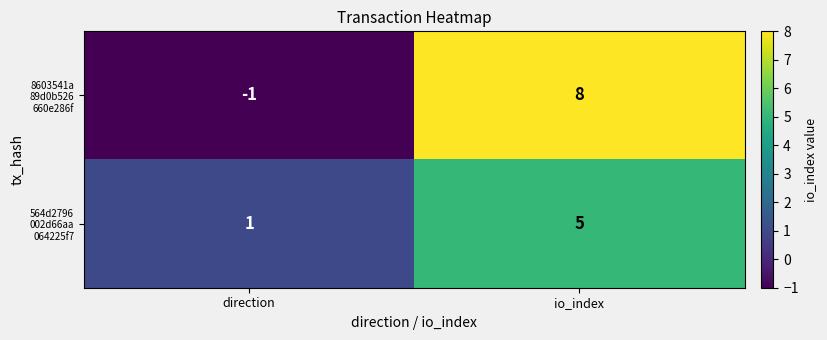

What is the difference between the highest and lowest values at io_index?

3